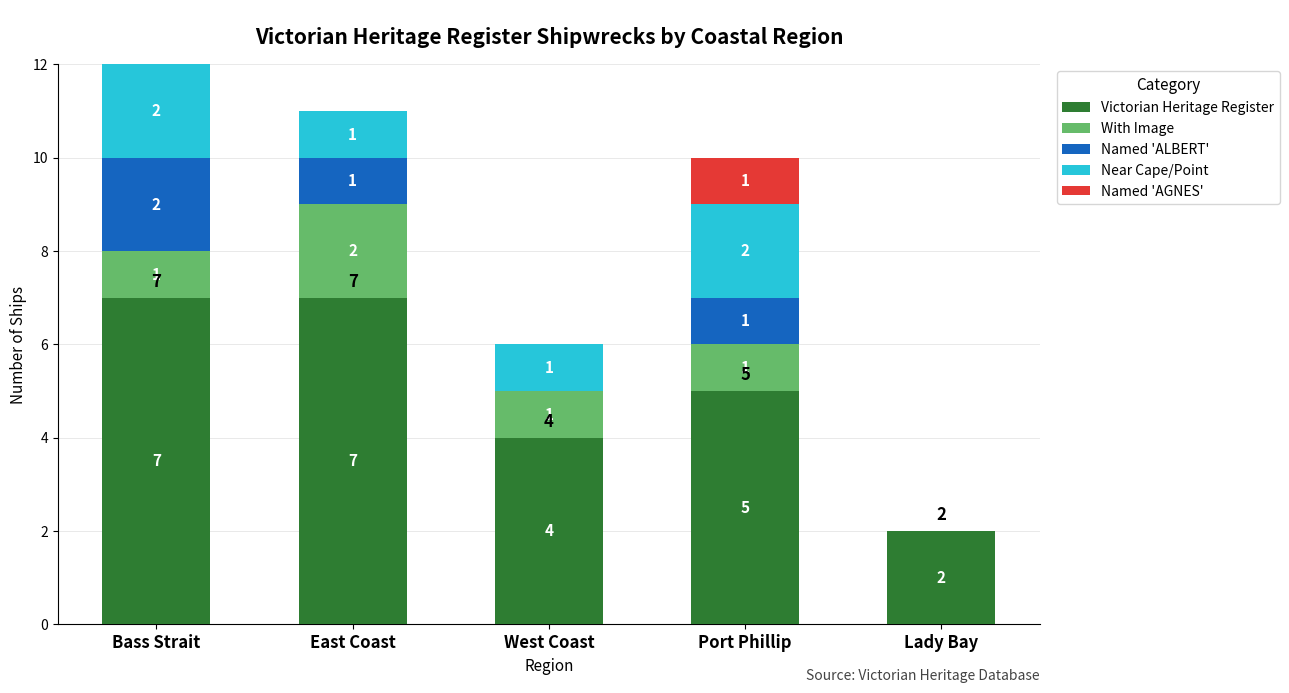

Which has a higher value, West Coast or East Coast?

East Coast